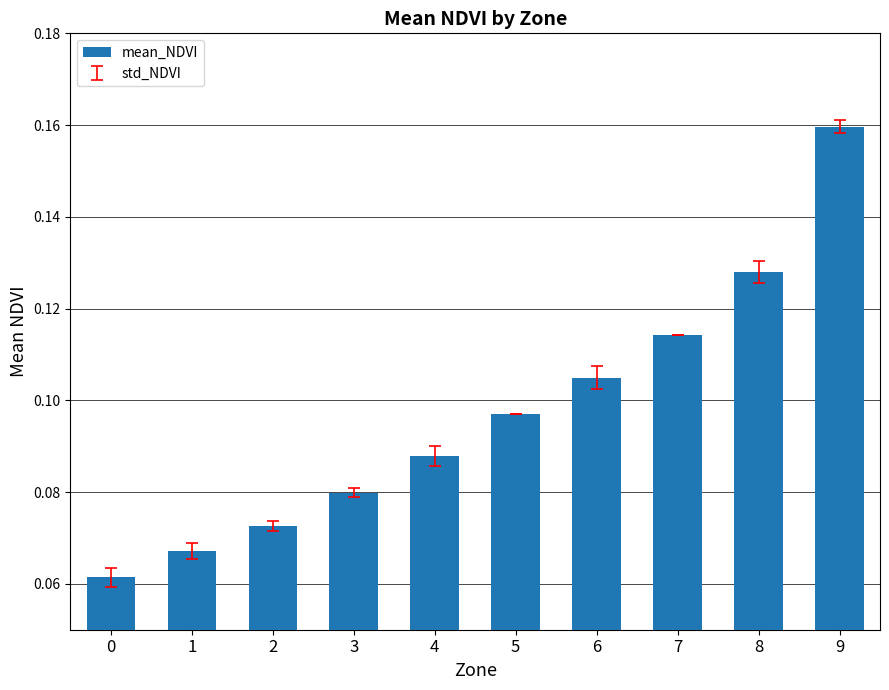

What is the sum of all values?

1.0